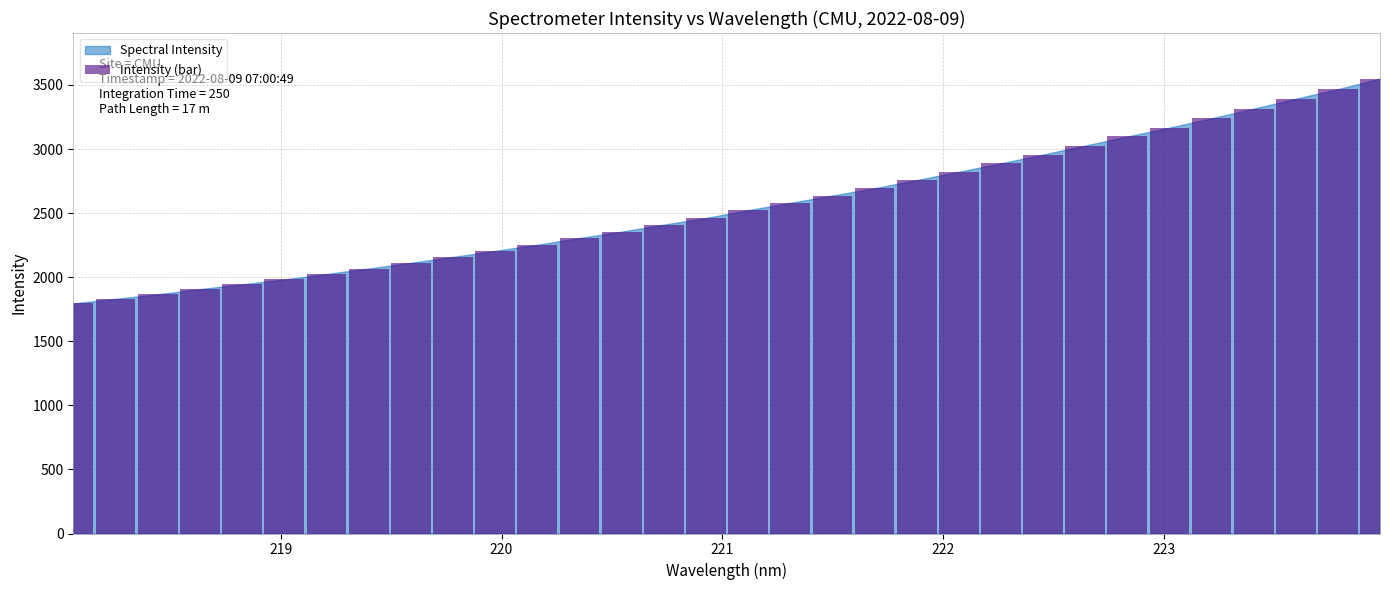

What is the value of the 29th bar from the left?

3315.4